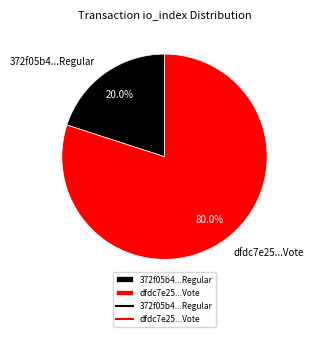

To the nearest percent, what is the average slice percentage?

50%